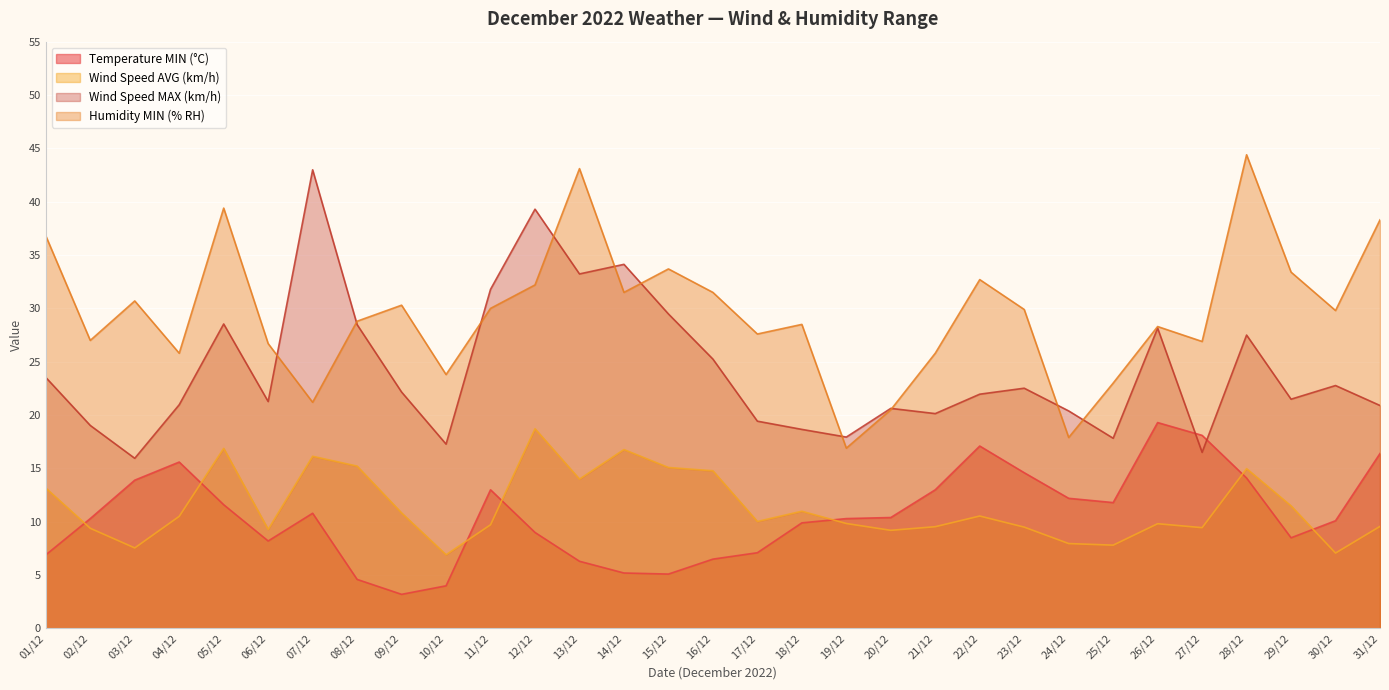

Which category has the highest value across all series?

28/12